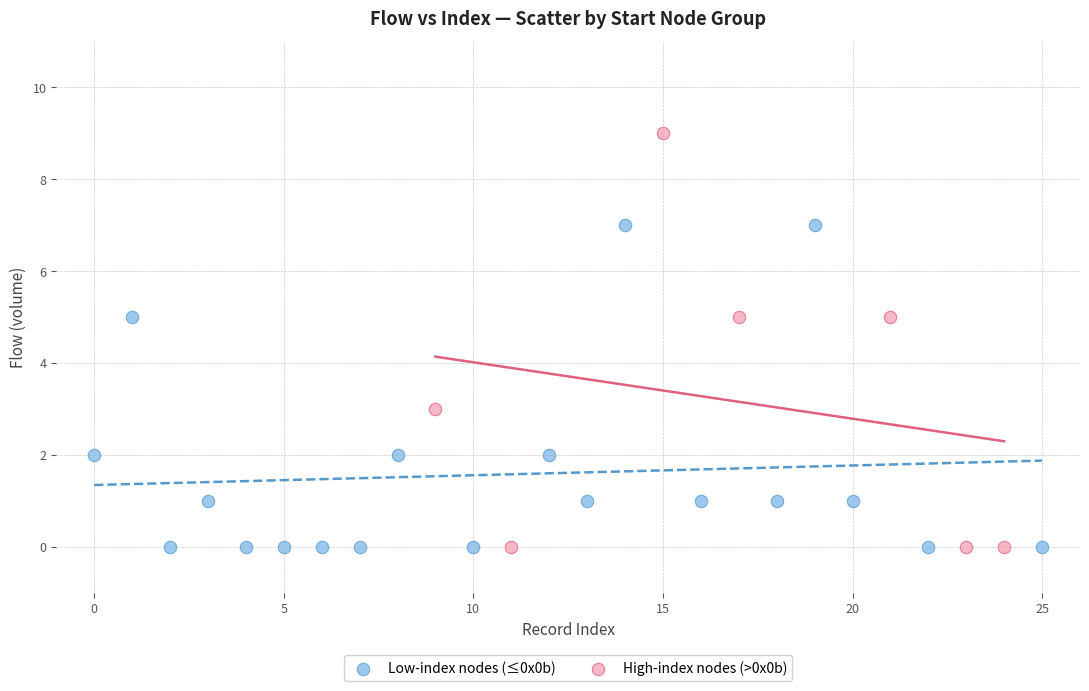

Which series contains the highest Y value?

High-index nodes (>0x0b)